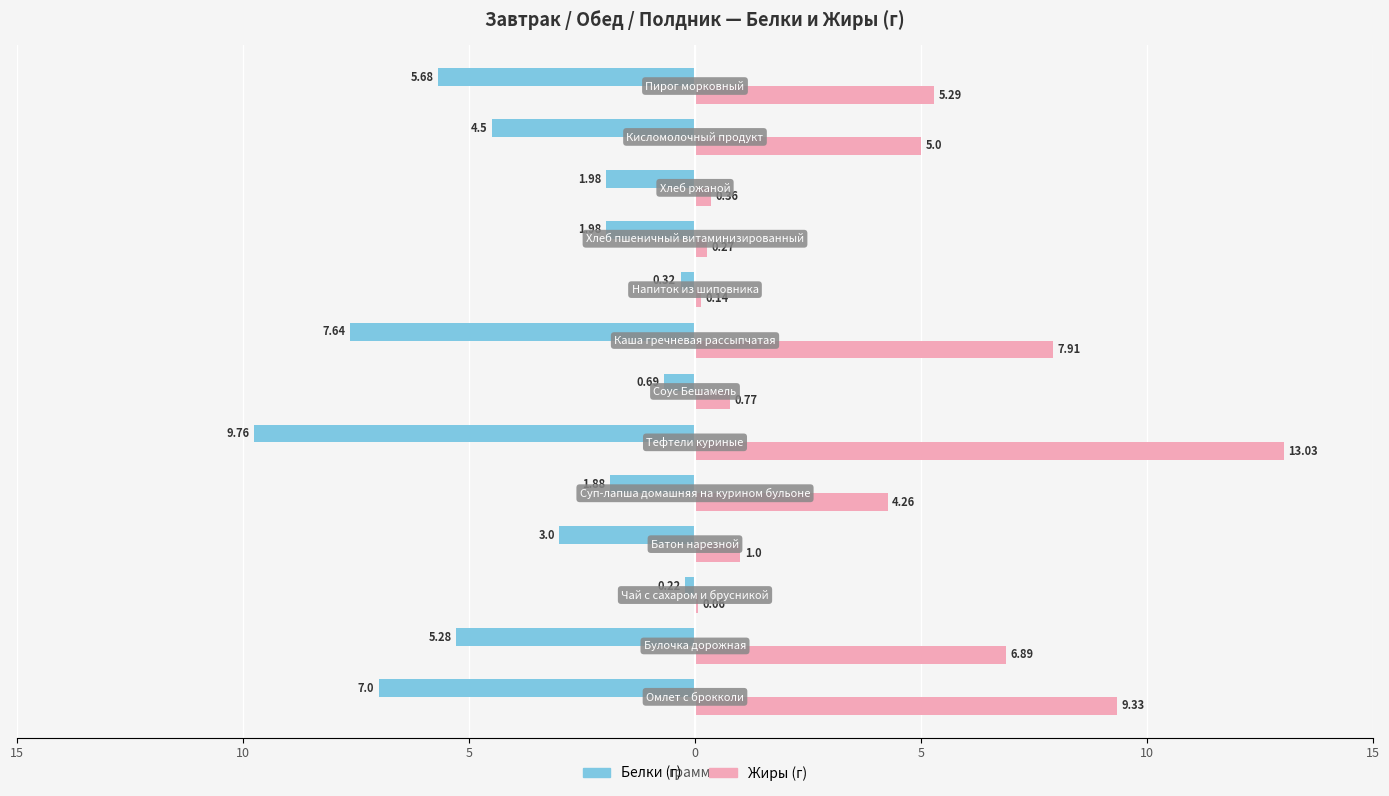

List the series in order of their overall mean, lowest first.

Белки, Жиры